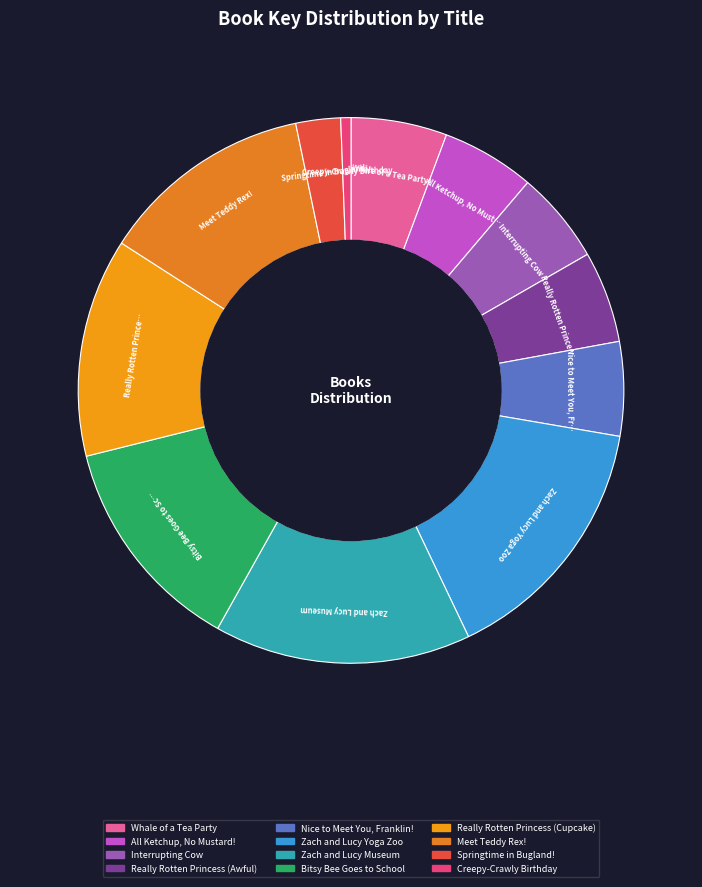

To the nearest percent, what is the difference between the largest and smallest slice percentages?

15%